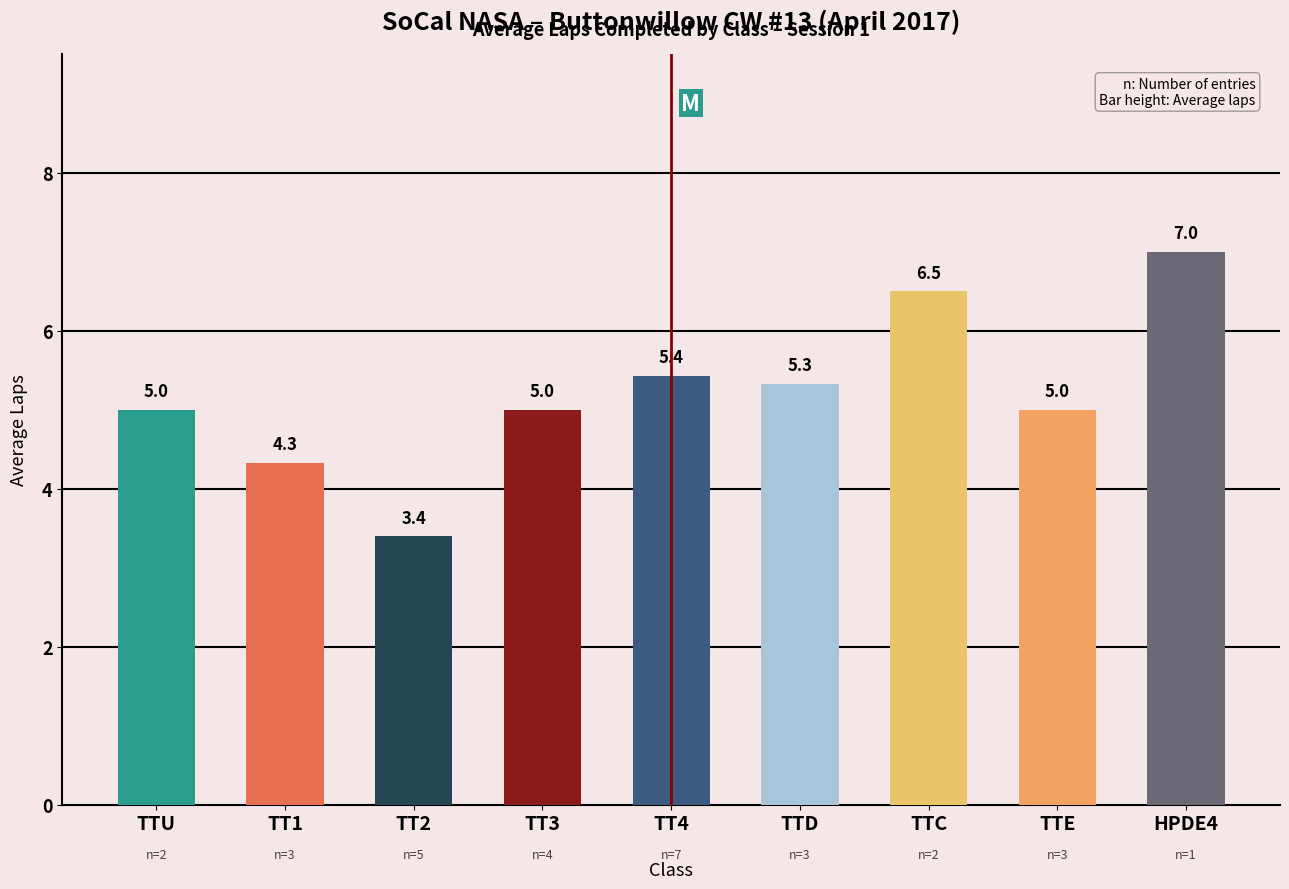

Are the bars grouped side by side (vs. stacked)?

No